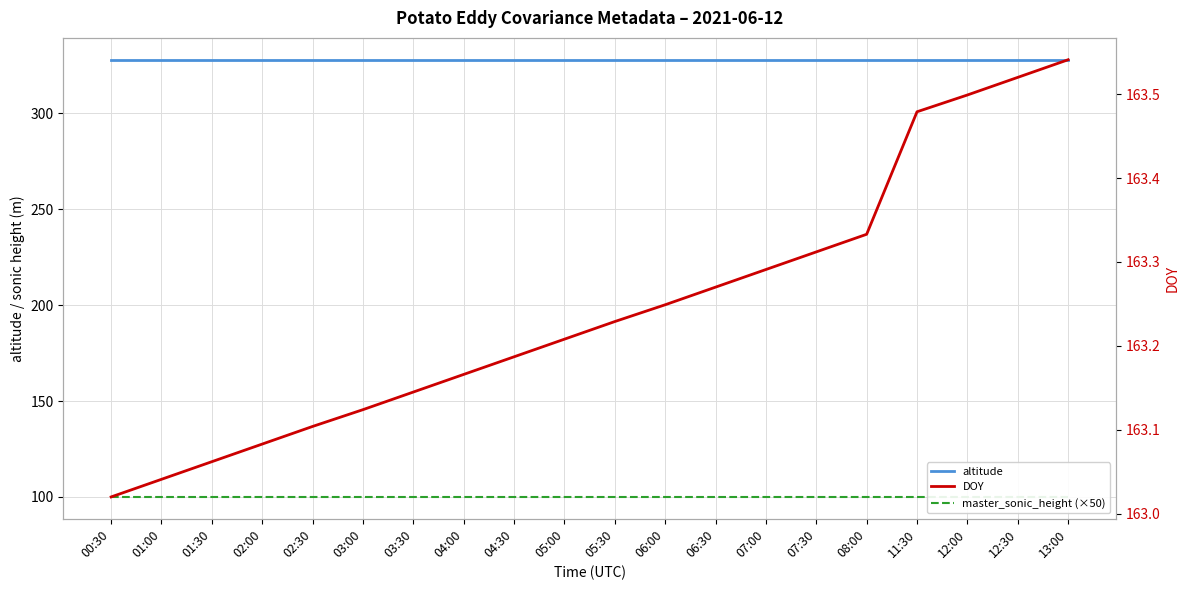

What is the label of the 5th point from the right?

08:00